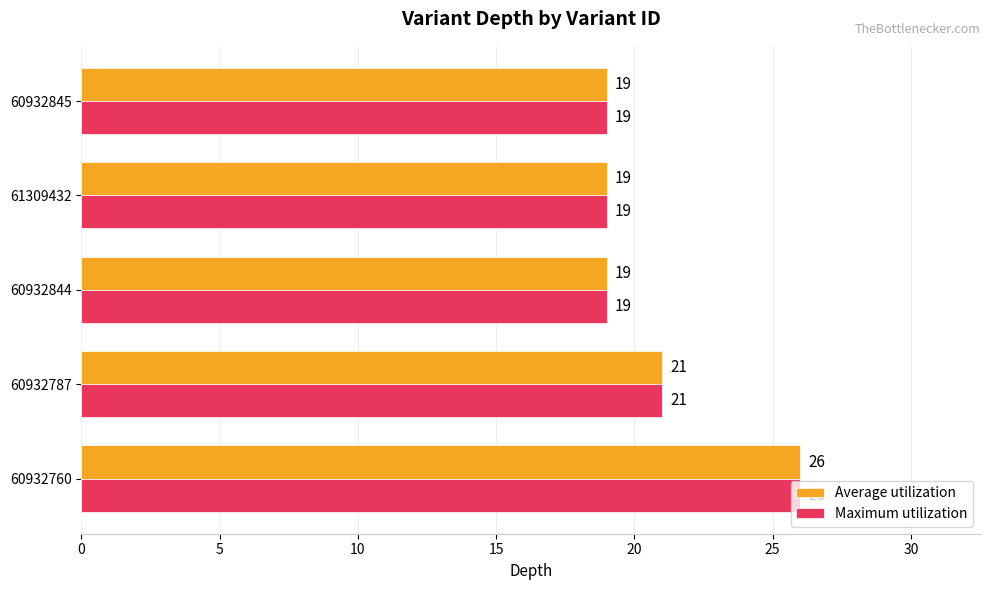

What is the sum of the Average utilization values at 60932844 and 60932845?

38